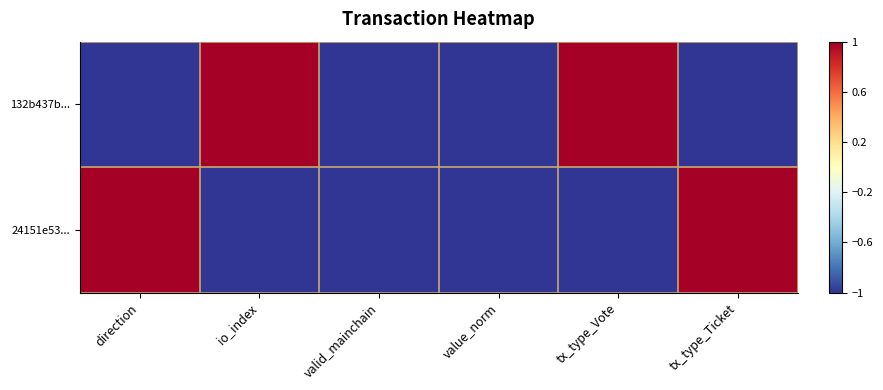

Reading left to right, extract all data points from this chart.

132b437b...: direction=0	io_index=1	valid_mainchain=0	value_norm=0	tx_type_Vote=1	tx_type_Ticket=0
24151e53...: direction=1	io_index=0	valid_mainchain=0	value_norm=0	tx_type_Vote=0	tx_type_Ticket=1